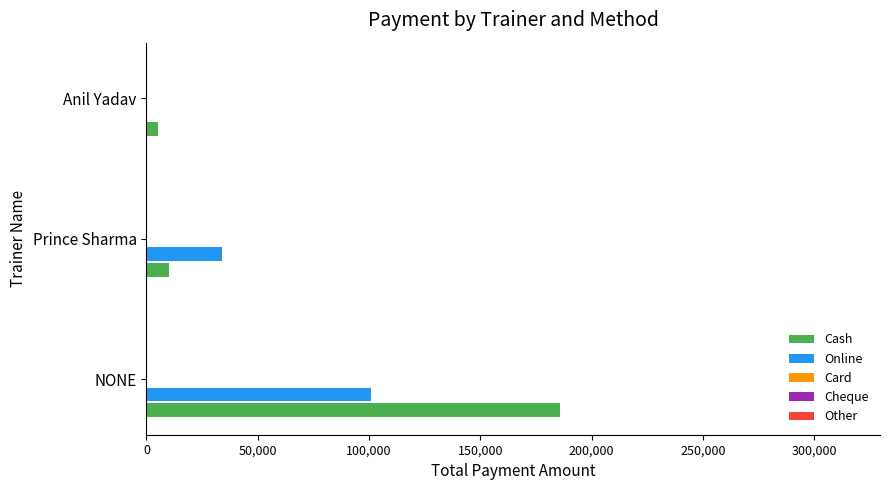

How many categories are shown in the chart?

3